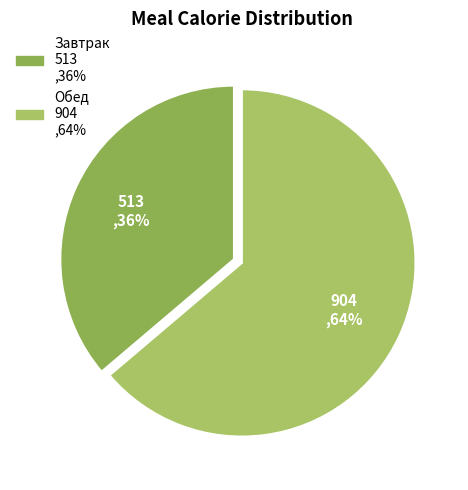

Does Обед represent more than half of the total?

Yes